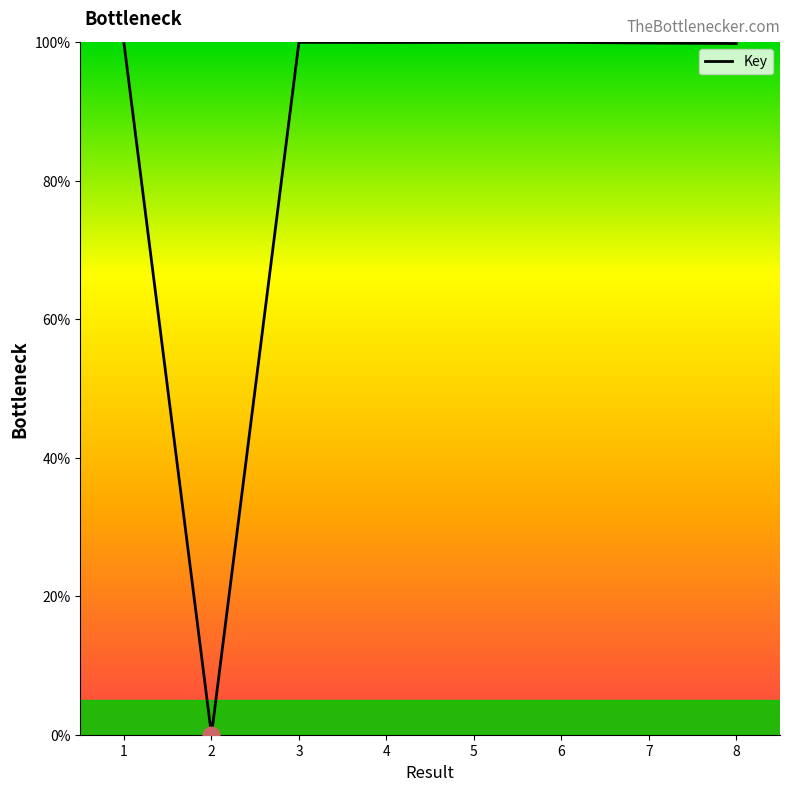

How many values exceed 99?

7